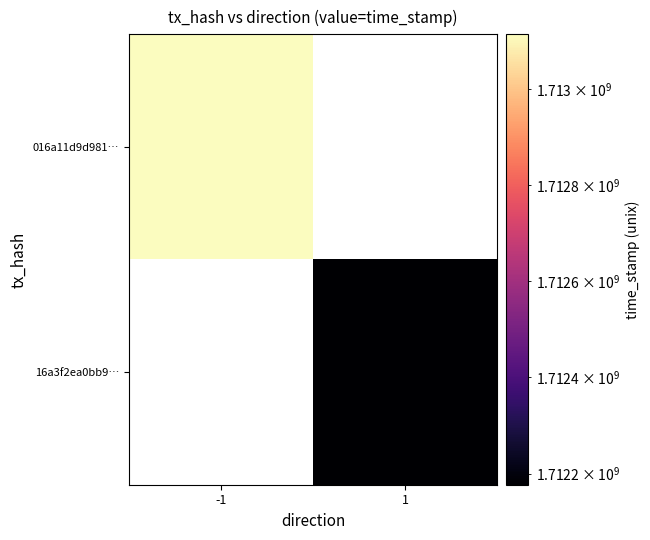

What is the smallest value displayed?

1712176723.0